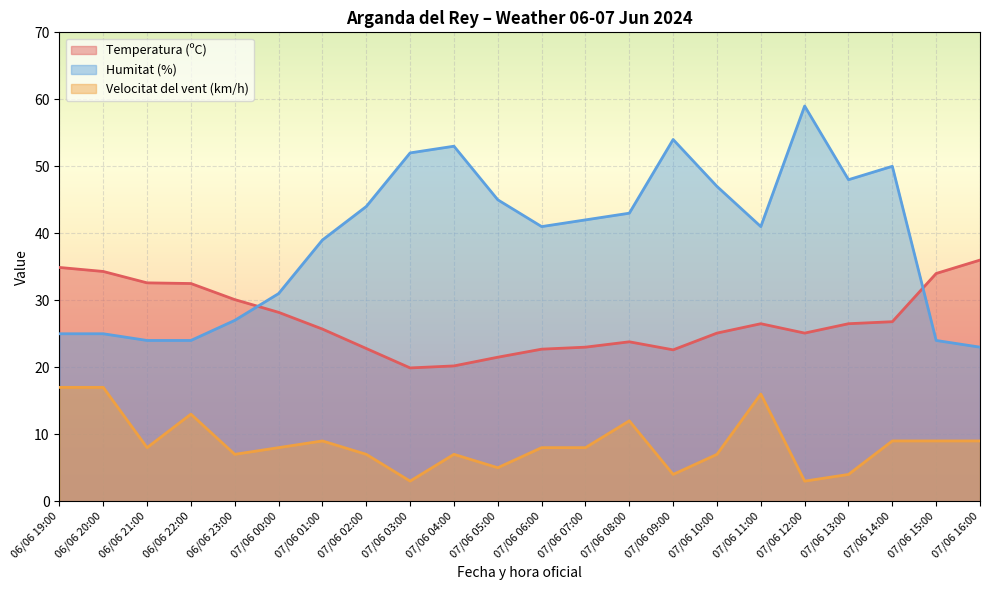

What is the label of the 17th point from the left?

07/06 11:00